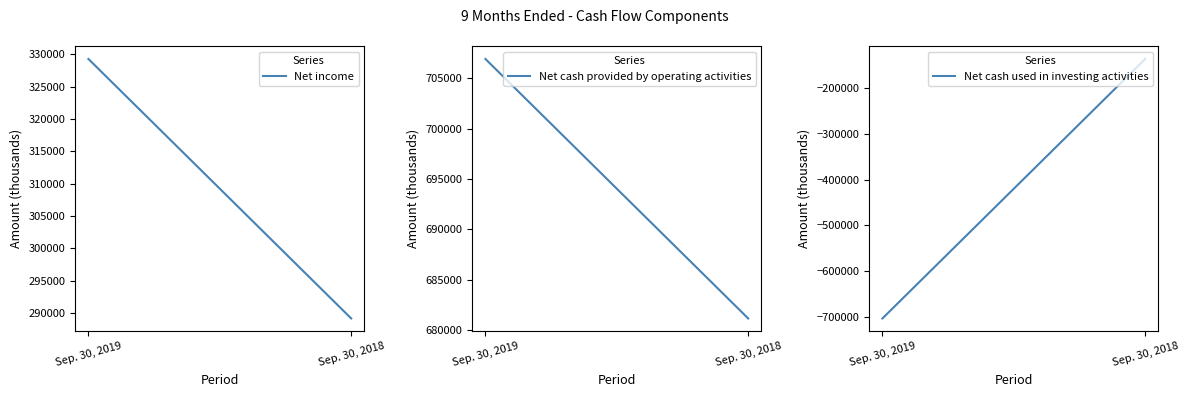

Which has a higher value, Sep. 30, 2019 or Sep. 30, 2018?

Sep. 30, 2019